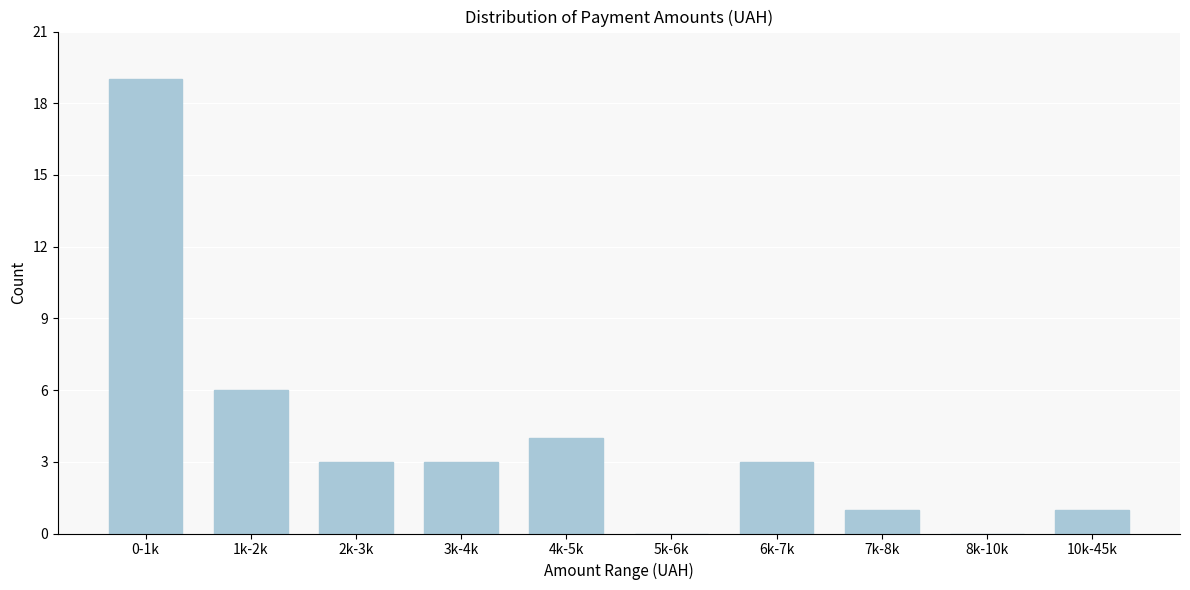

Reading right to left, transcribe all the data shown in this chart.

10k-45k=1	8k-10k=0	7k-8k=1	6k-7k=3	5k-6k=0	4k-5k=4	3k-4k=3	2k-3k=3	1k-2k=6	0-1k=19